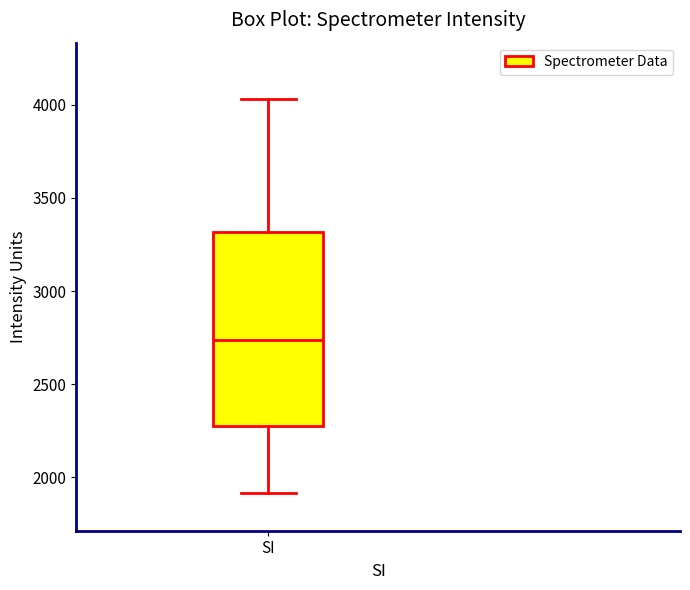

Transcribe this box plot: give where the median line is, the range the box spans, and where the two whiskers end, as read against the y-axis. The values are not printed on the chart, so give them approximately, as read against the axis.

median 2750, box 2300 to 3300, whiskers 1900 to 4050